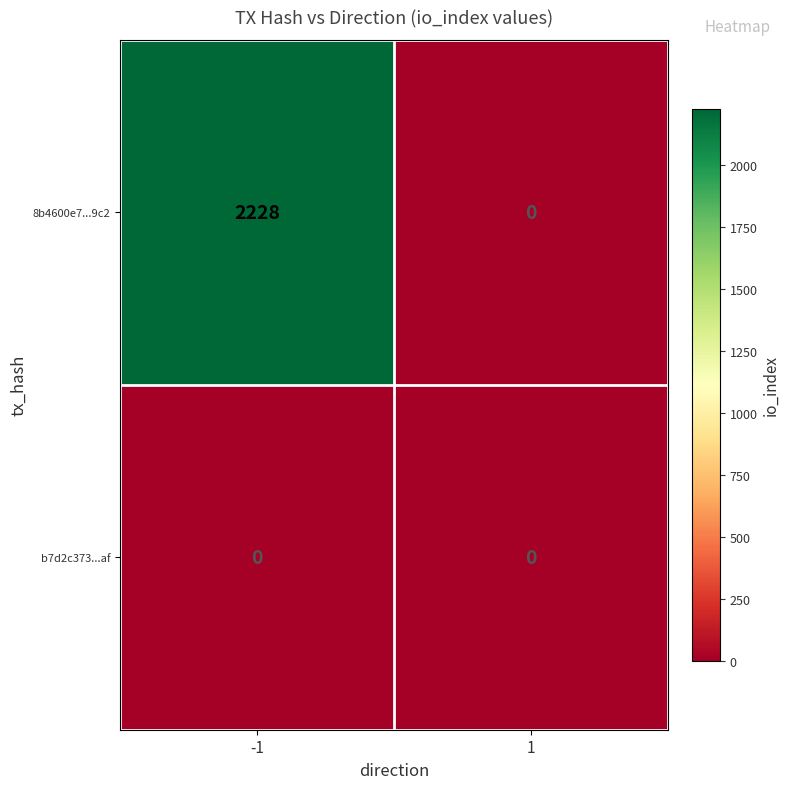

Read the 8b4600e7...9c2 value at -1.

2228